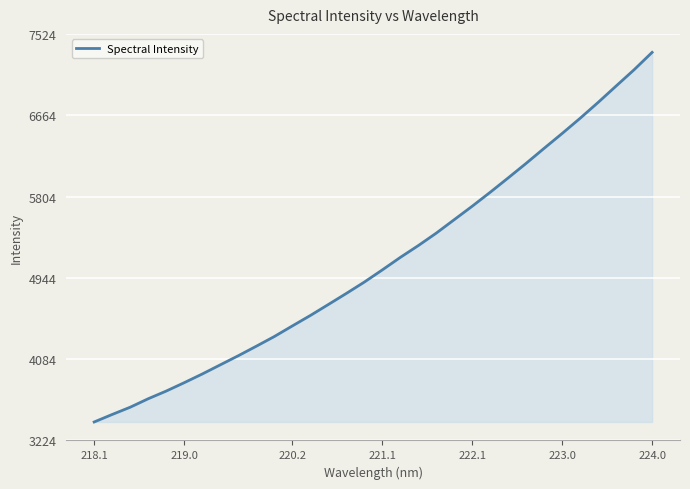

What is the difference between the maximum and minimum values?

3909.2